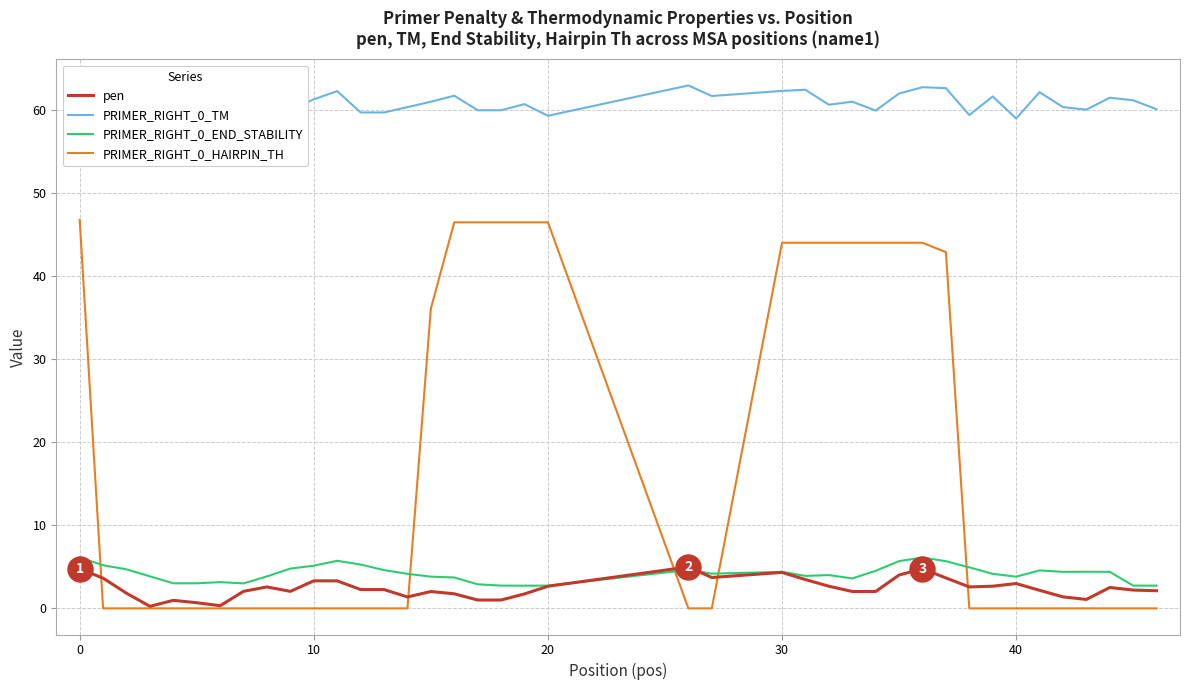

What is the sum of all pen values?

97.3